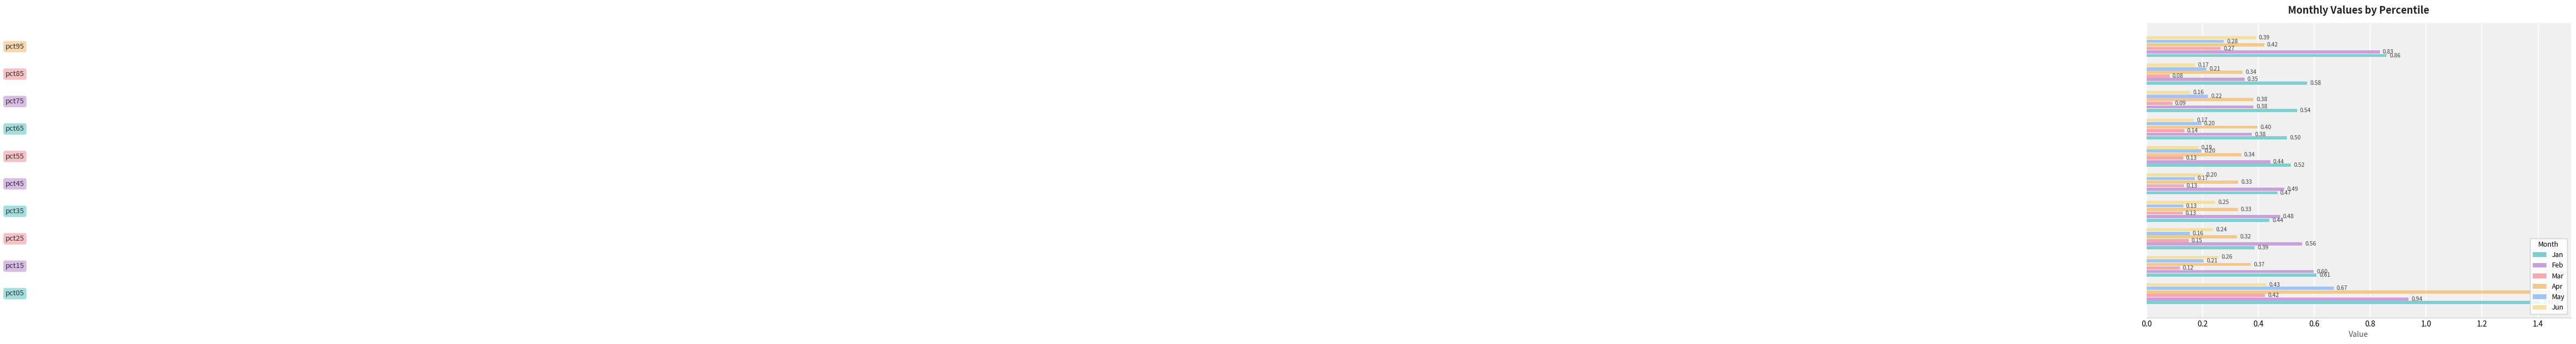

Count the number of data series in this chart.

6